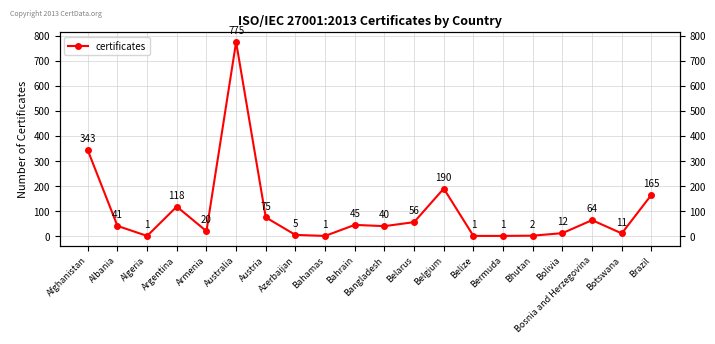

What is the value of the 15th point from the left?

1